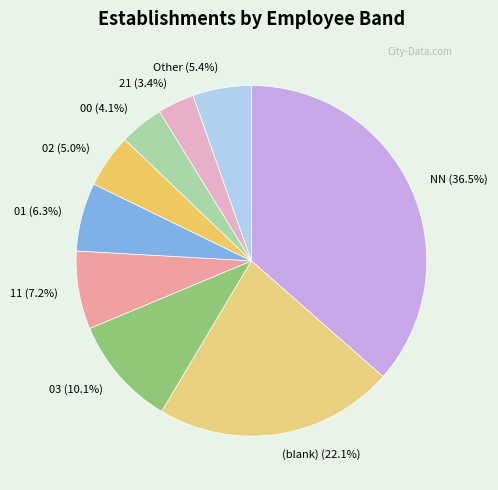

Count the number of slices in the pie.

9